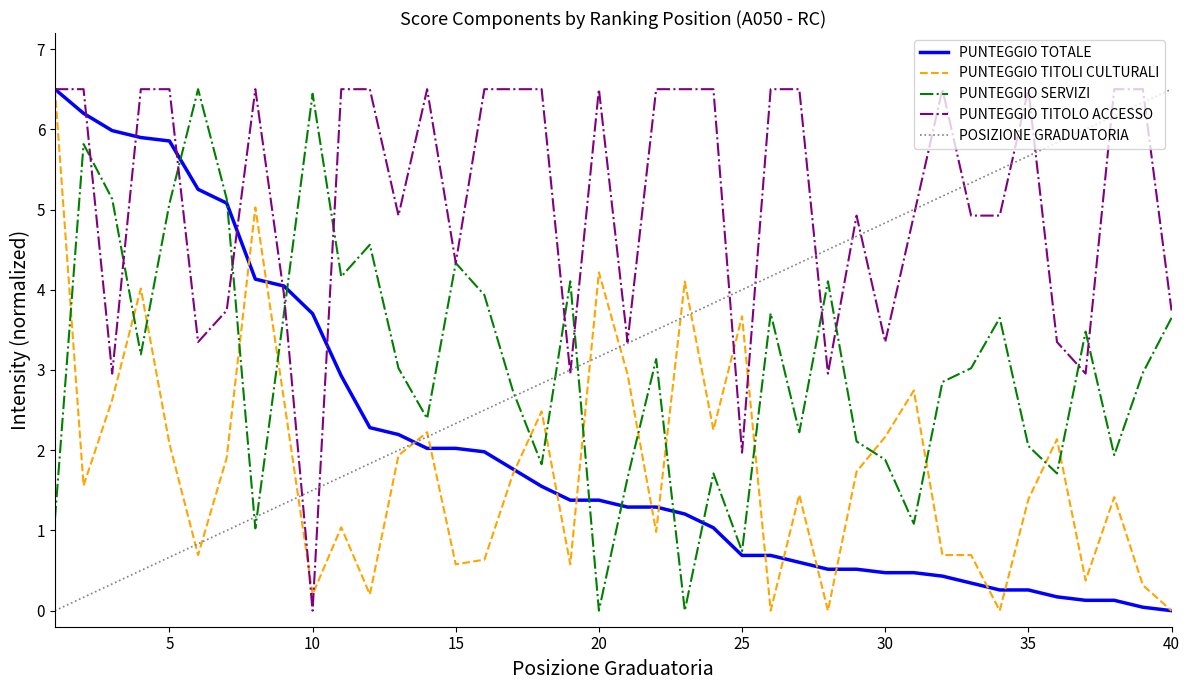

Which series has the largest total across all categories?

PUNTEGGIO TITOLO ACCESSO